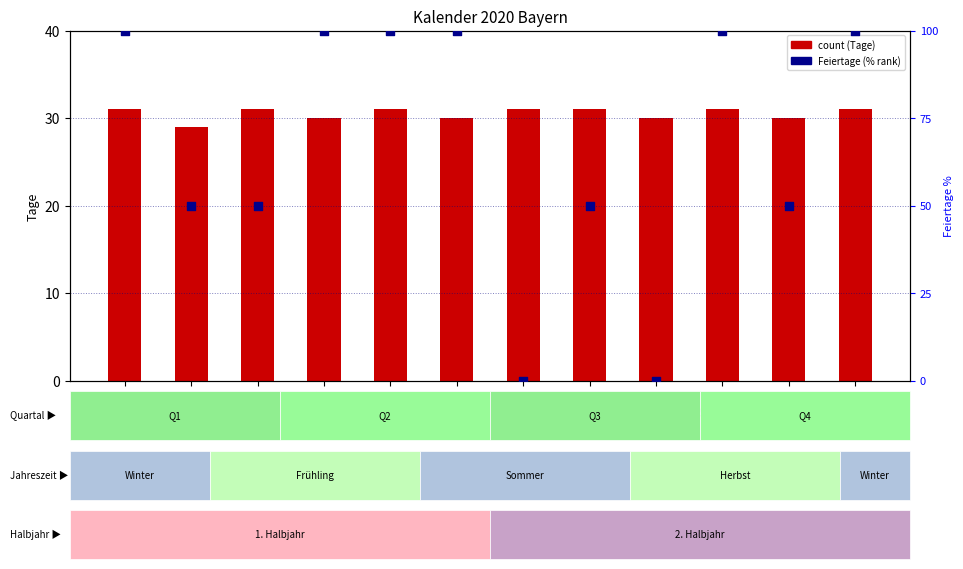

What are all the series names shown in the legend?

count (Tage), Feiertage (% rank)